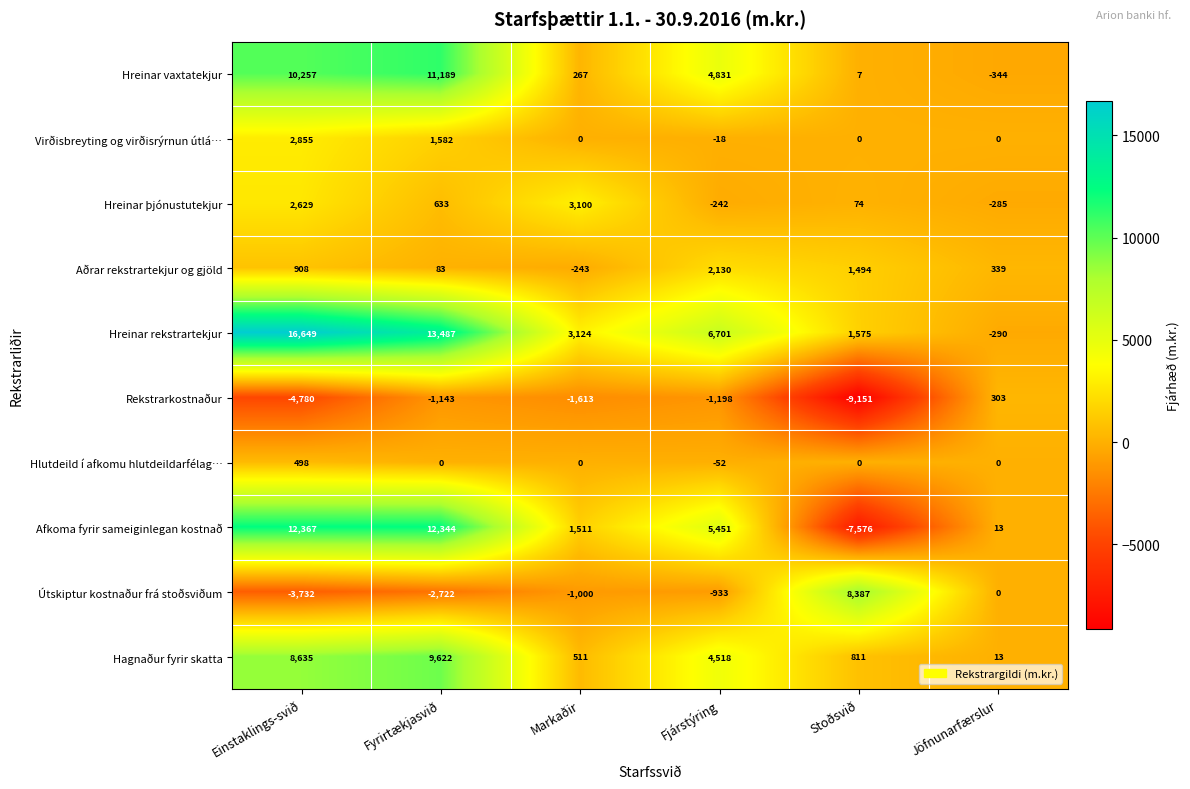

What is the sum of all Virðisbreyting og virðisrýrnun útlá… values?

4419